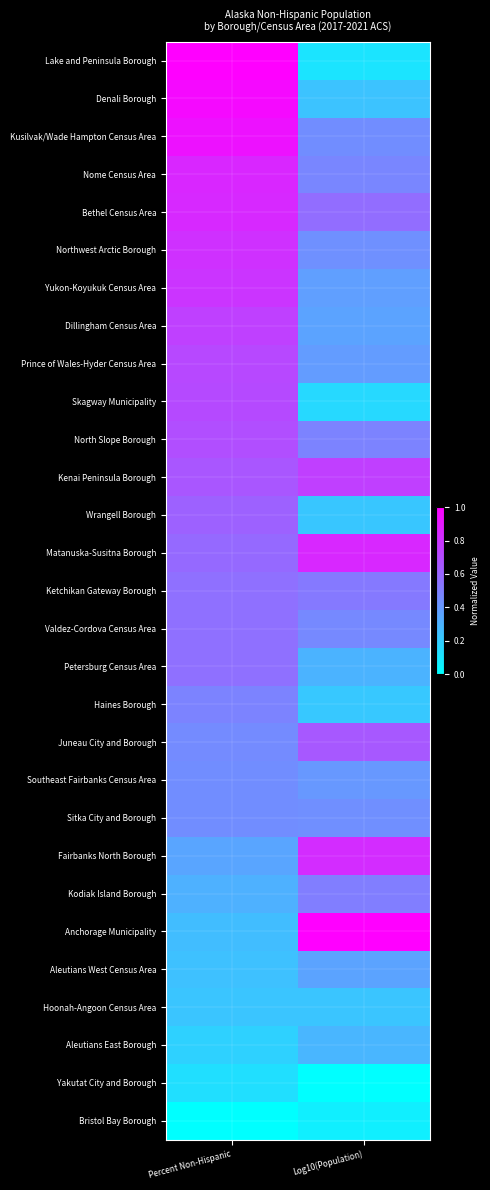

At which category is the sum across all series the highest?

Percent Non-Hispanic